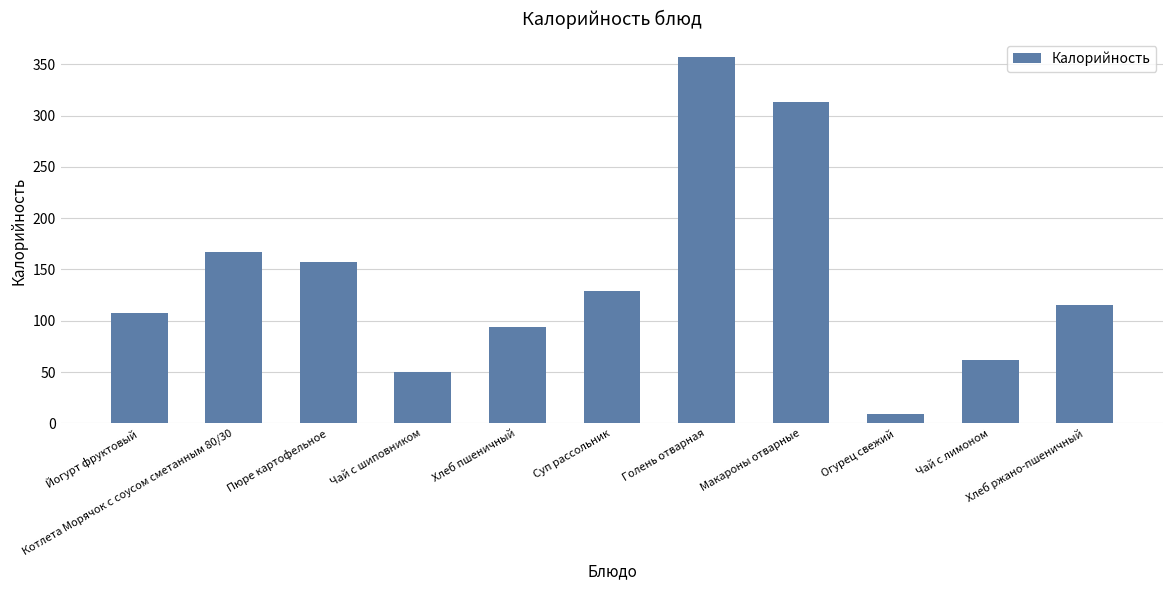

What position from the right is Йогурт фруктовый?

11